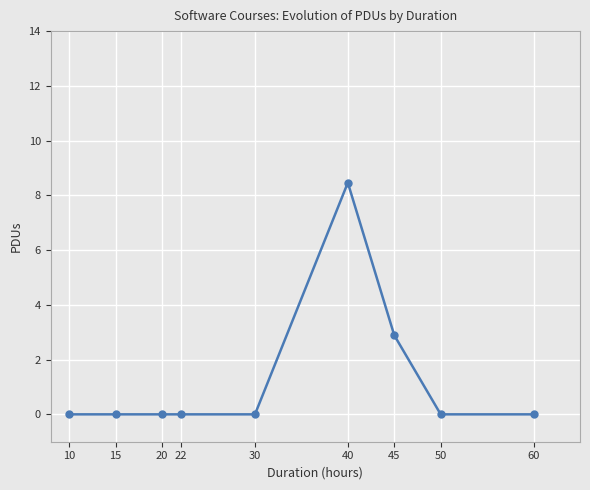

Reading left to right, transcribe all the data shown in this chart.

0.0	0.0	0.0	0.0	0.0	8.5	2.9	0.0	0.0